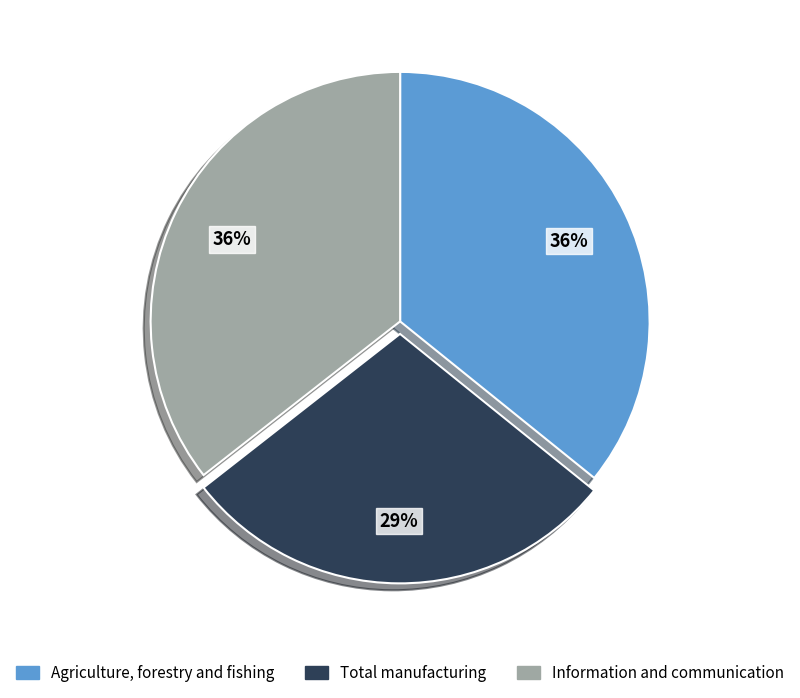

Which has a higher value, Agriculture, forestry and fishing or Total manufacturing?

Agriculture, forestry and fishing